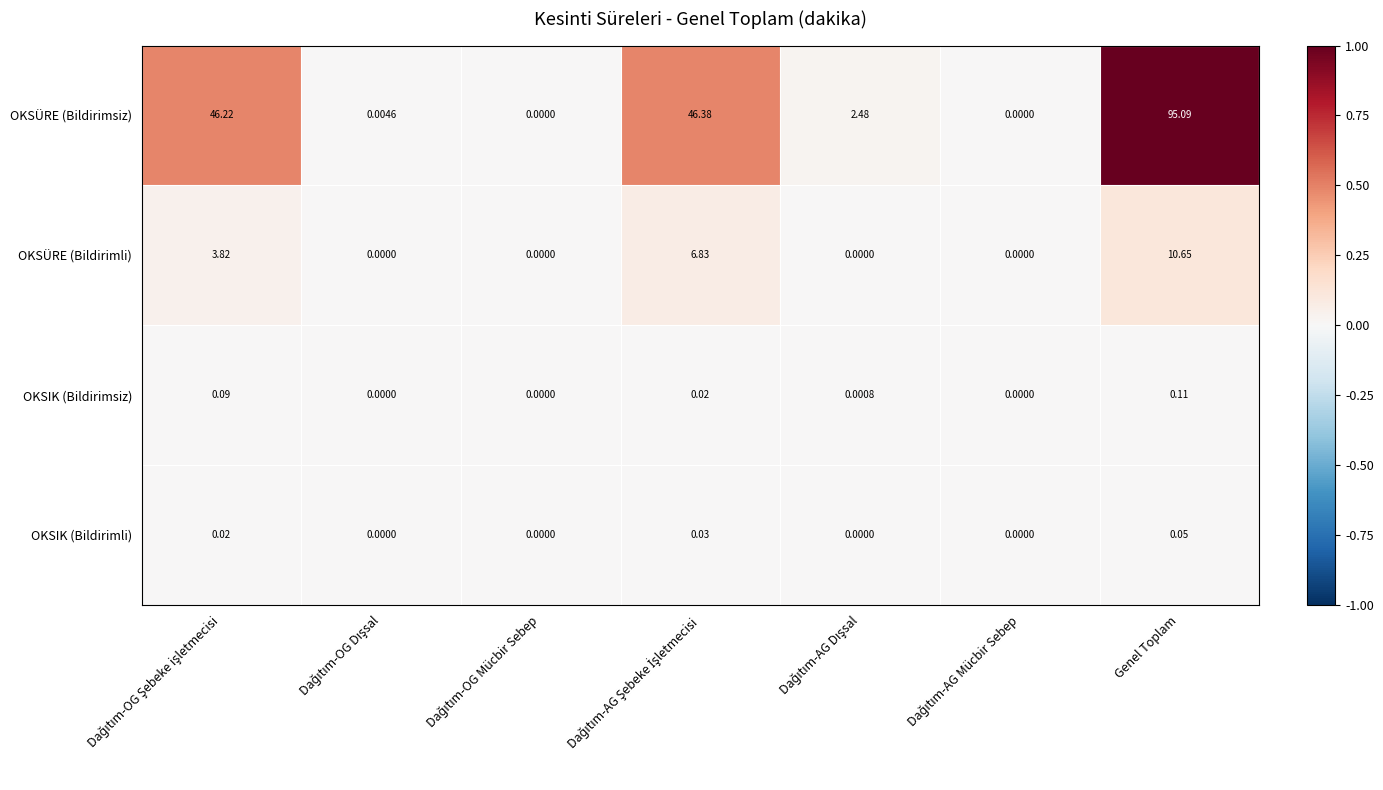

How many series are shown in this chart?

4